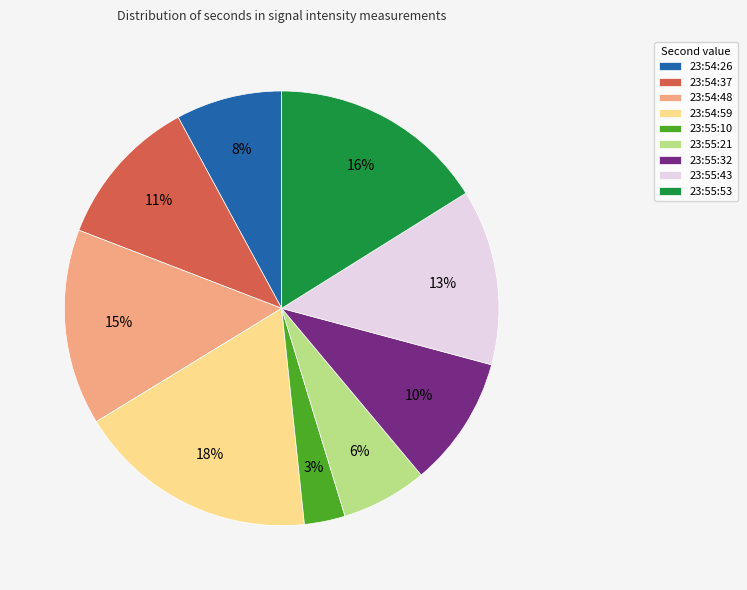

Between 23:54:48 and 23:55:21, which is larger?

23:54:48